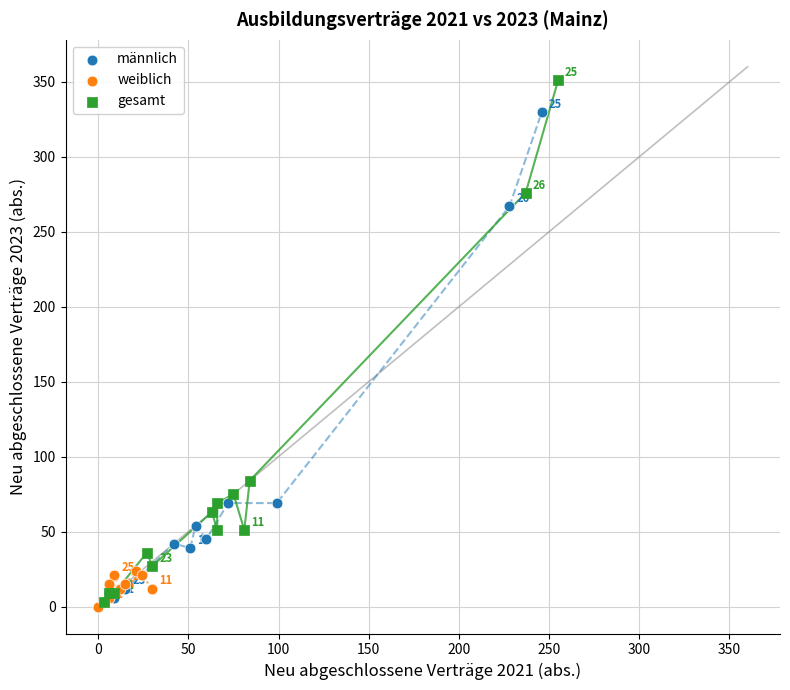

Which series reaches the maximum Y coordinate?

gesamt